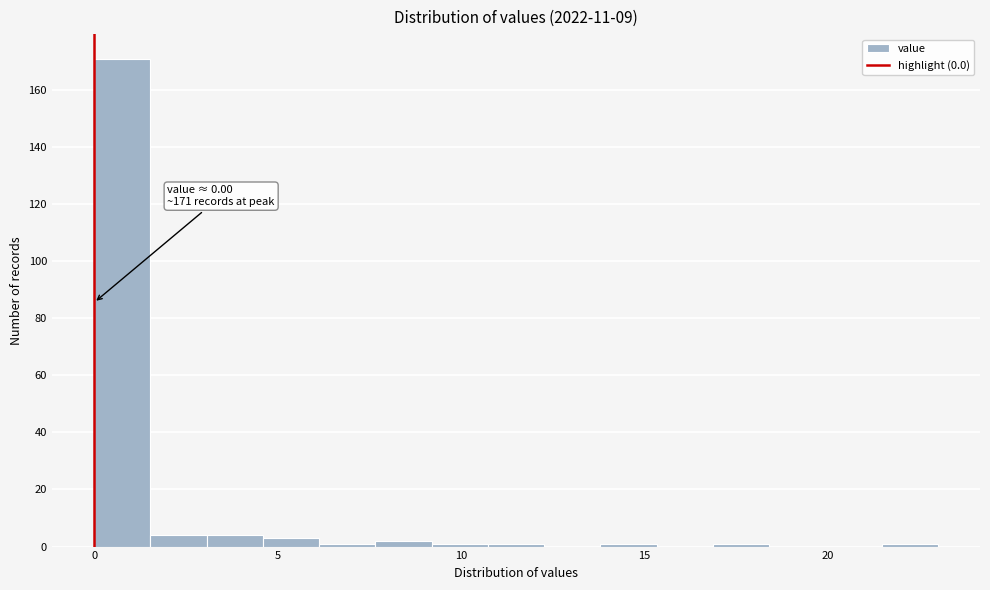

Read against the x-axis, roughly where is the centre of the tallest bar?

1.0